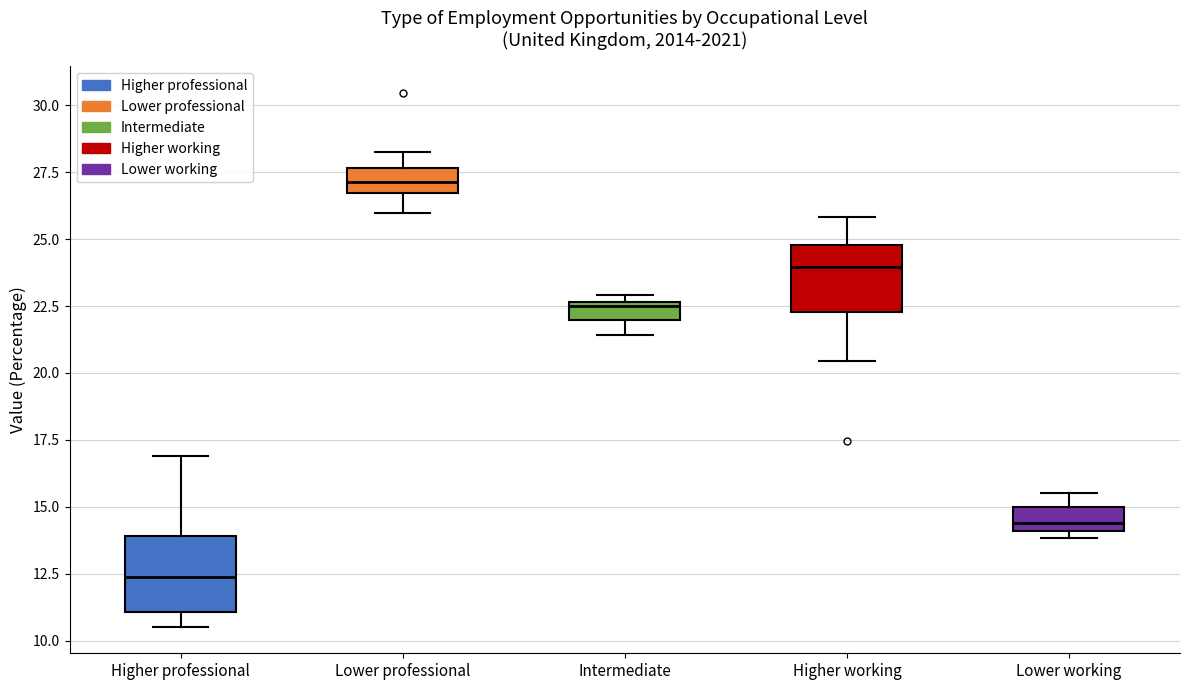

Which box has the lowest median line?

Higher professional